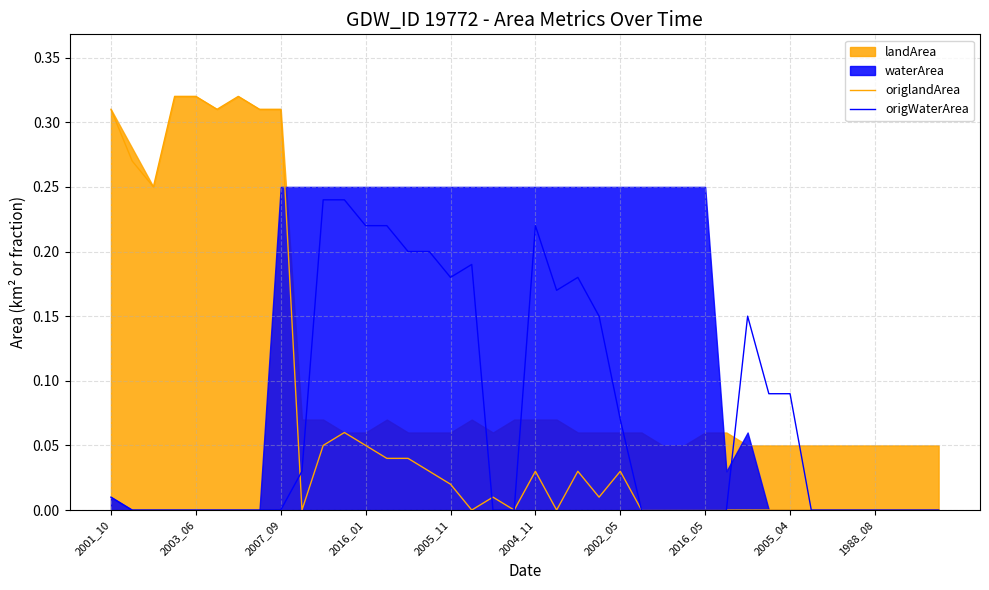

Reading left to right, transcribe all the data shown in this chart.

origlandArea: 0.3	0.3	0.2	0.3	0.3	0.3	0.3	0.3	0.3	0.0	0.1	0.1	0.1	0.0	0.0	0.0	0.0	0.0	0.0	0.0	0.0	0.0	0.0	0.0	0.0	0.0	0.0	0.0	0.0	0.0	0.0	0.0	0.0	0.0	0.0	0.0	0.0	0.0	0.0	0.0
origWaterArea: 0.0	0.0	0.0	0.0	0.0	0.0	0.0	0.0	0.0	0.0	0.2	0.2	0.2	0.2	0.2	0.2	0.2	0.2	0.0	0.0	0.2	0.2	0.2	0.1	0.1	0.0	0.0	0.0	0.0	0.0	0.1	0.1	0.1	0.0	0.0	0.0	0.0	0.0	0.0	0.0